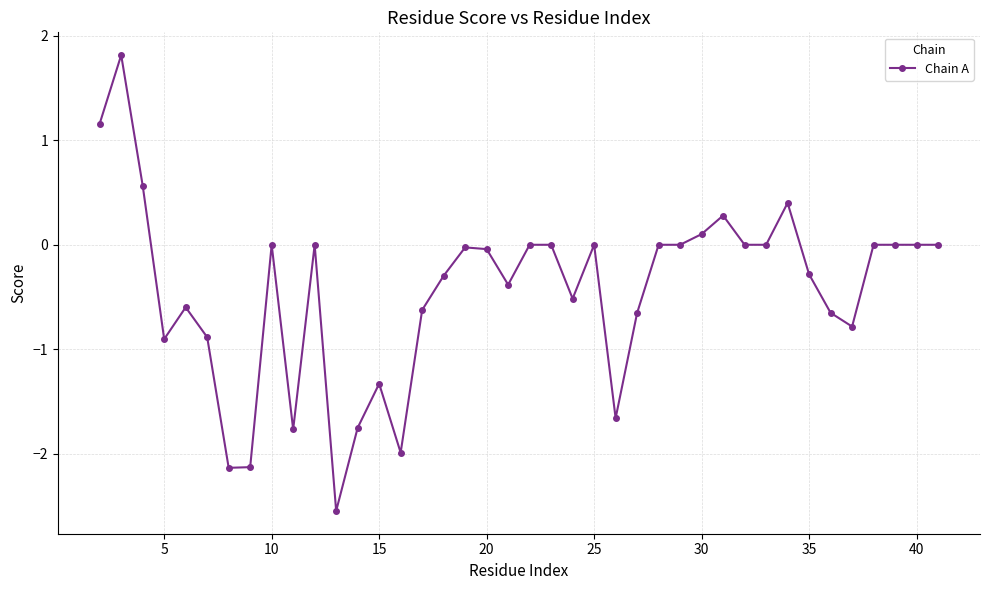

What is the maximum value shown in the chart?

1.8